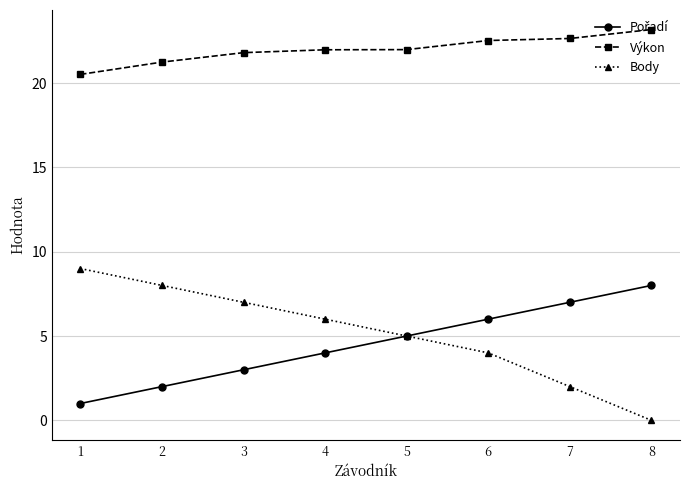

What is the difference between the highest and lowest values at 5?

17.0